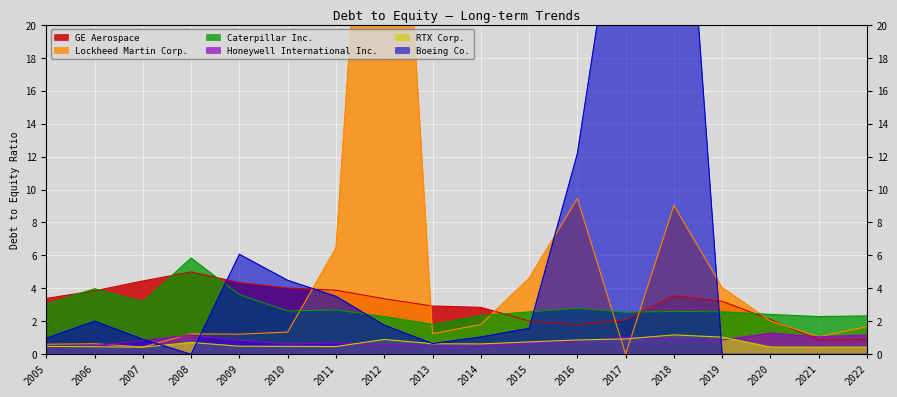

The GE Aerospace series shows 2.0 at 2015. True or false?

True